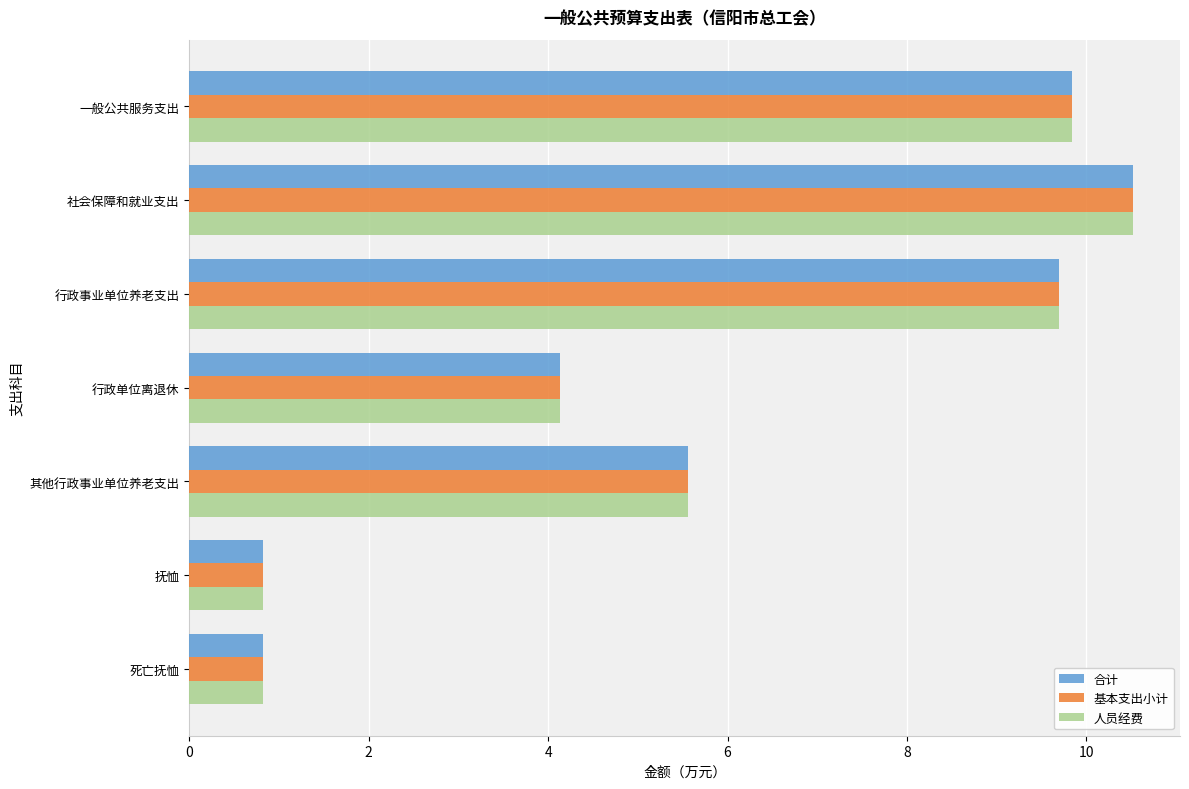

What is the difference between the 基本支出小计 values at 行政事业单位养老支出 and 社会保障和就业支出?

0.8